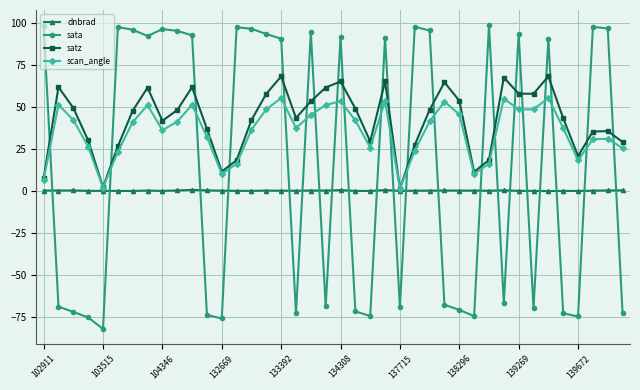

How many interior local valleys does the satz series have?

9